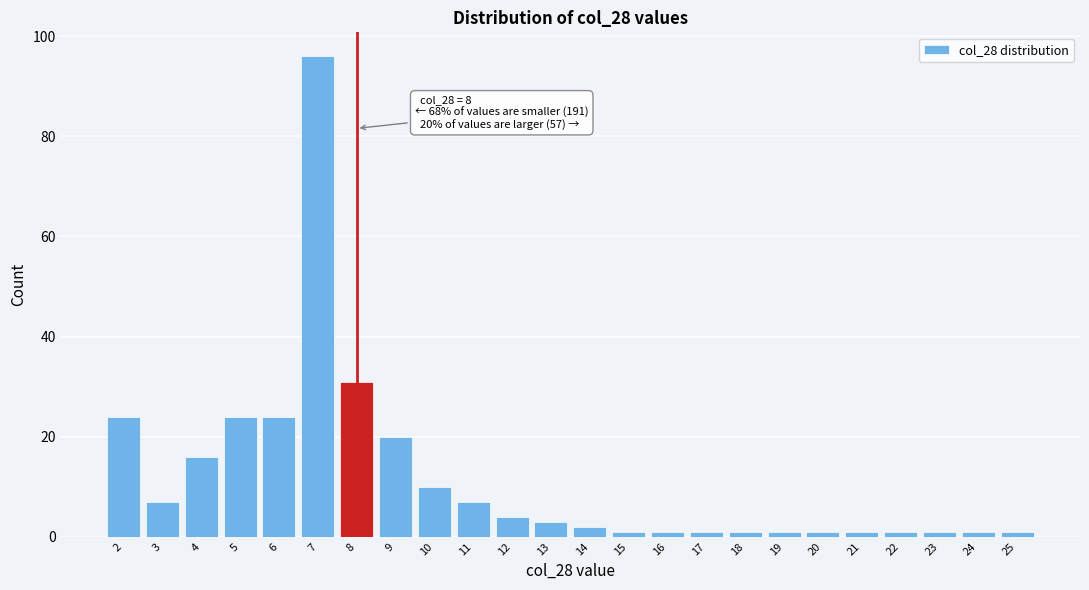

Reading left to right, transcribe all the data shown in this chart.

24	7	16	24	24	96	31	20	10	7	4	3	2	1	1	1	1	1	1	1	1	1	1	1